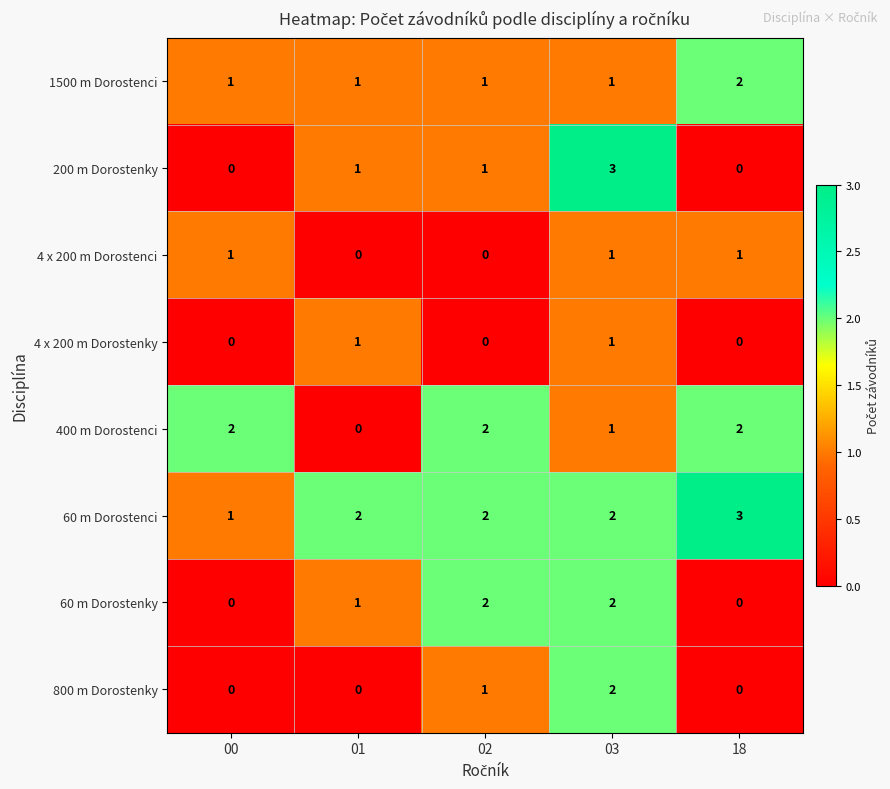

True or false: 1500 m Dorostenci has a value of 1 at 01.

True